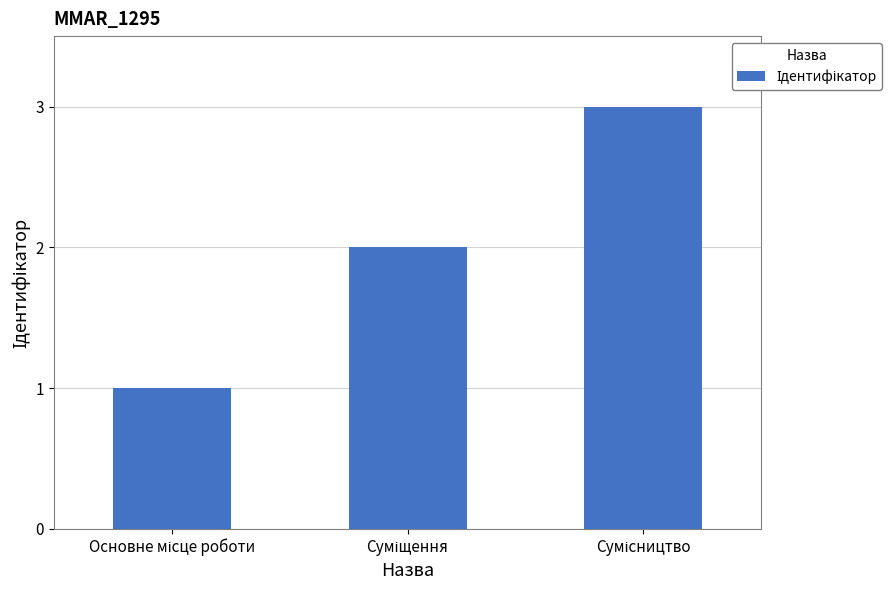

How many values are below 2?

1